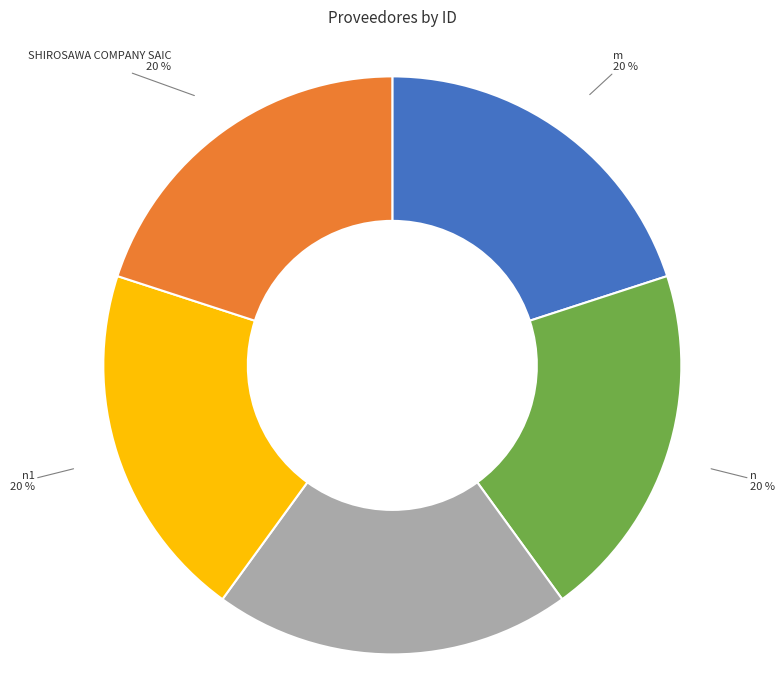

To the nearest percent, what is the average slice percentage?

20%